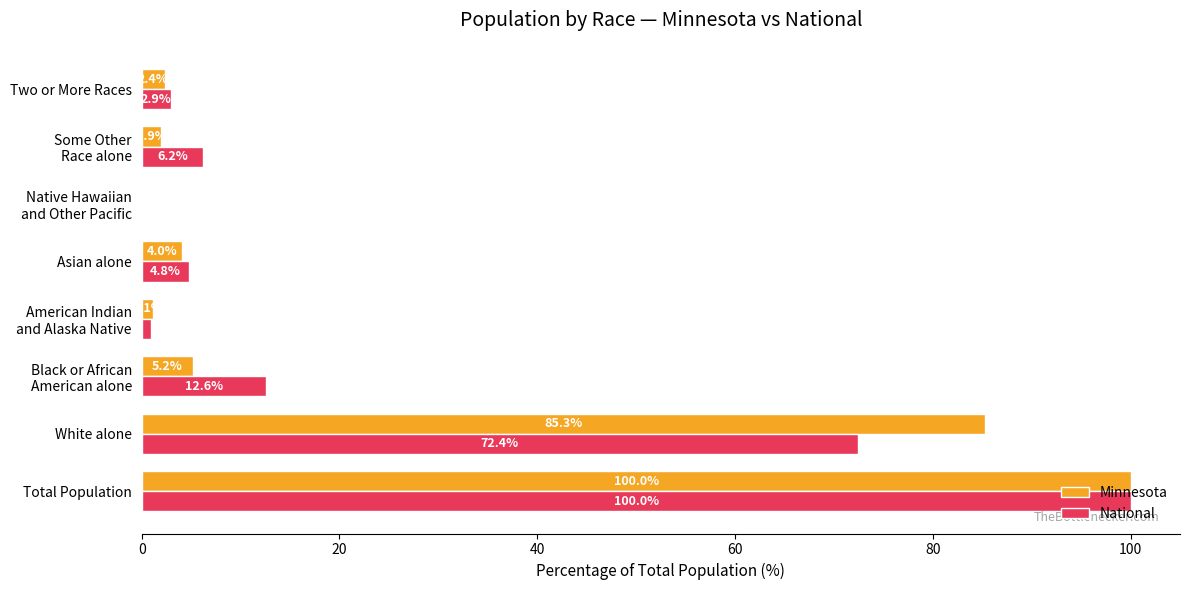

The value of National at Asian alone is 4.8. True or false?

True